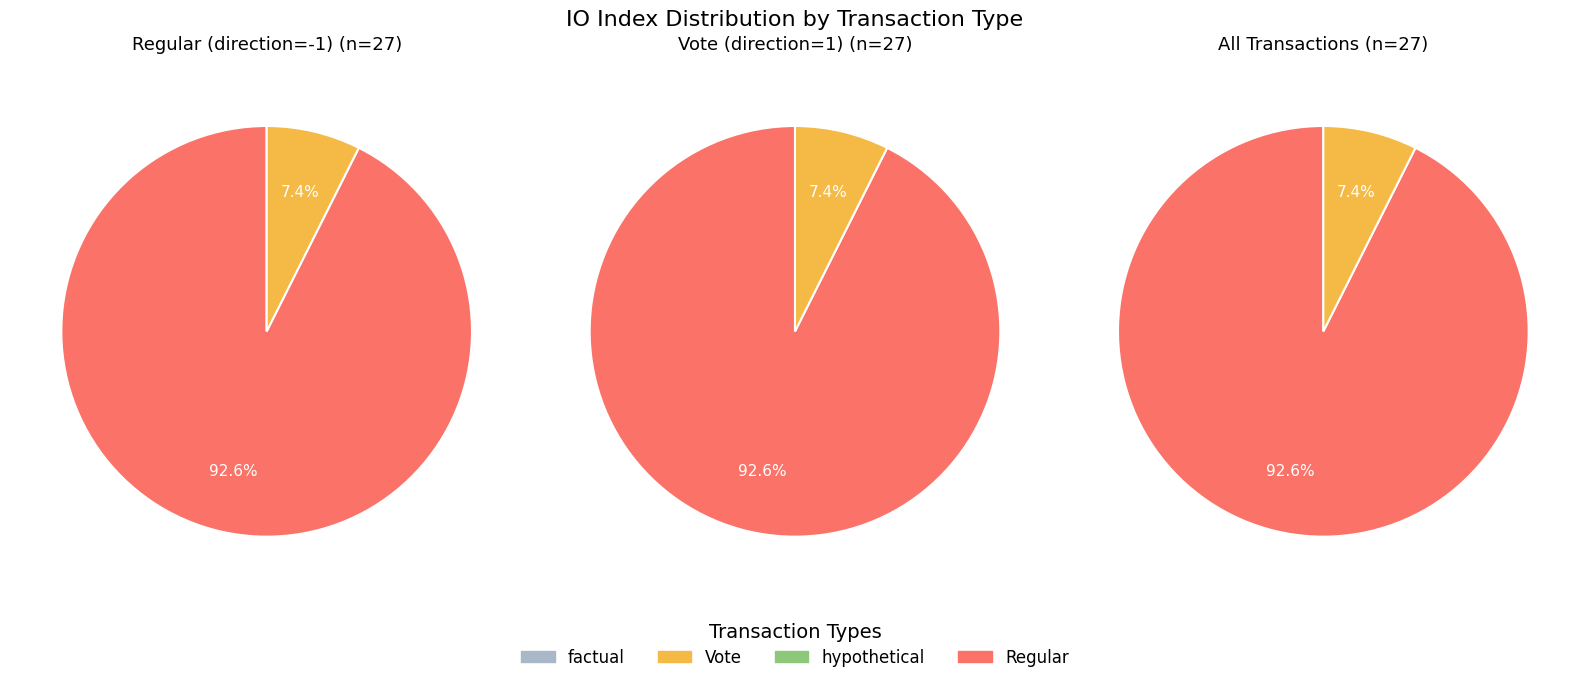

True or false: io_index accounts for 55% of the total.

False